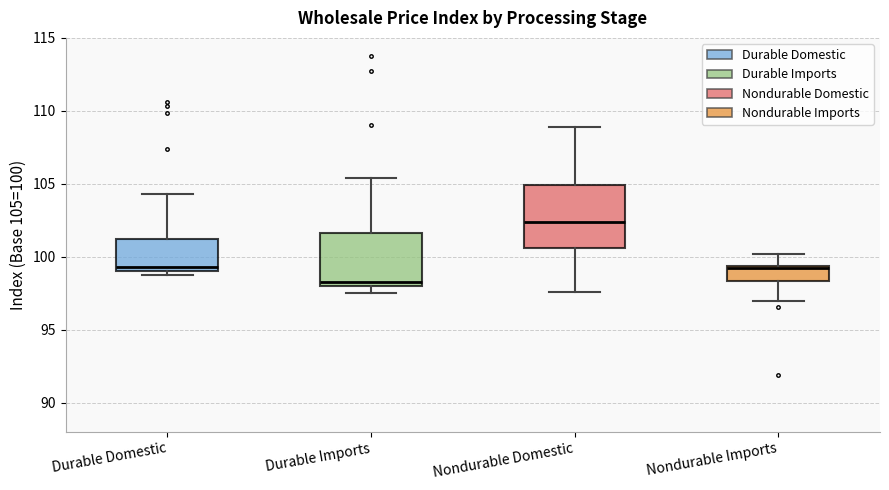

Reading left to right, read every box against the y-axis: the position of its median line, the range the box covers, and the ends of its whiskers. The values are not printed on the chart, so give them approximately, as read against the axis.

Durable Domestic: median 99.5, box 99.0 to 101.0, whiskers 98.5 to 104.5
Durable Imports: median 98.5, box 98.0 to 101.5, whiskers 97.5 to 105.5
Nondurable Domestic: median 102.5, box 100.5 to 105.0, whiskers 97.5 to 109.0
Nondurable Imports: median 99.0, box 98.5 to 99.5, whiskers 97.0 to 100.0